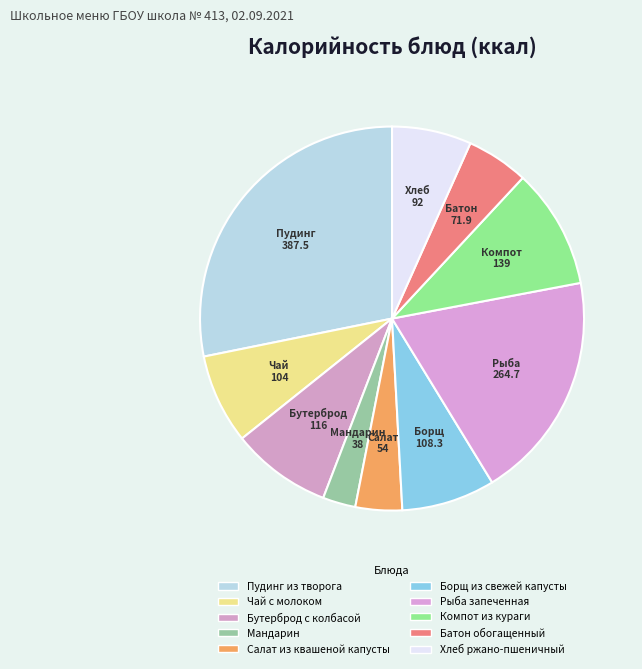

Count the number of slices in the pie.

10